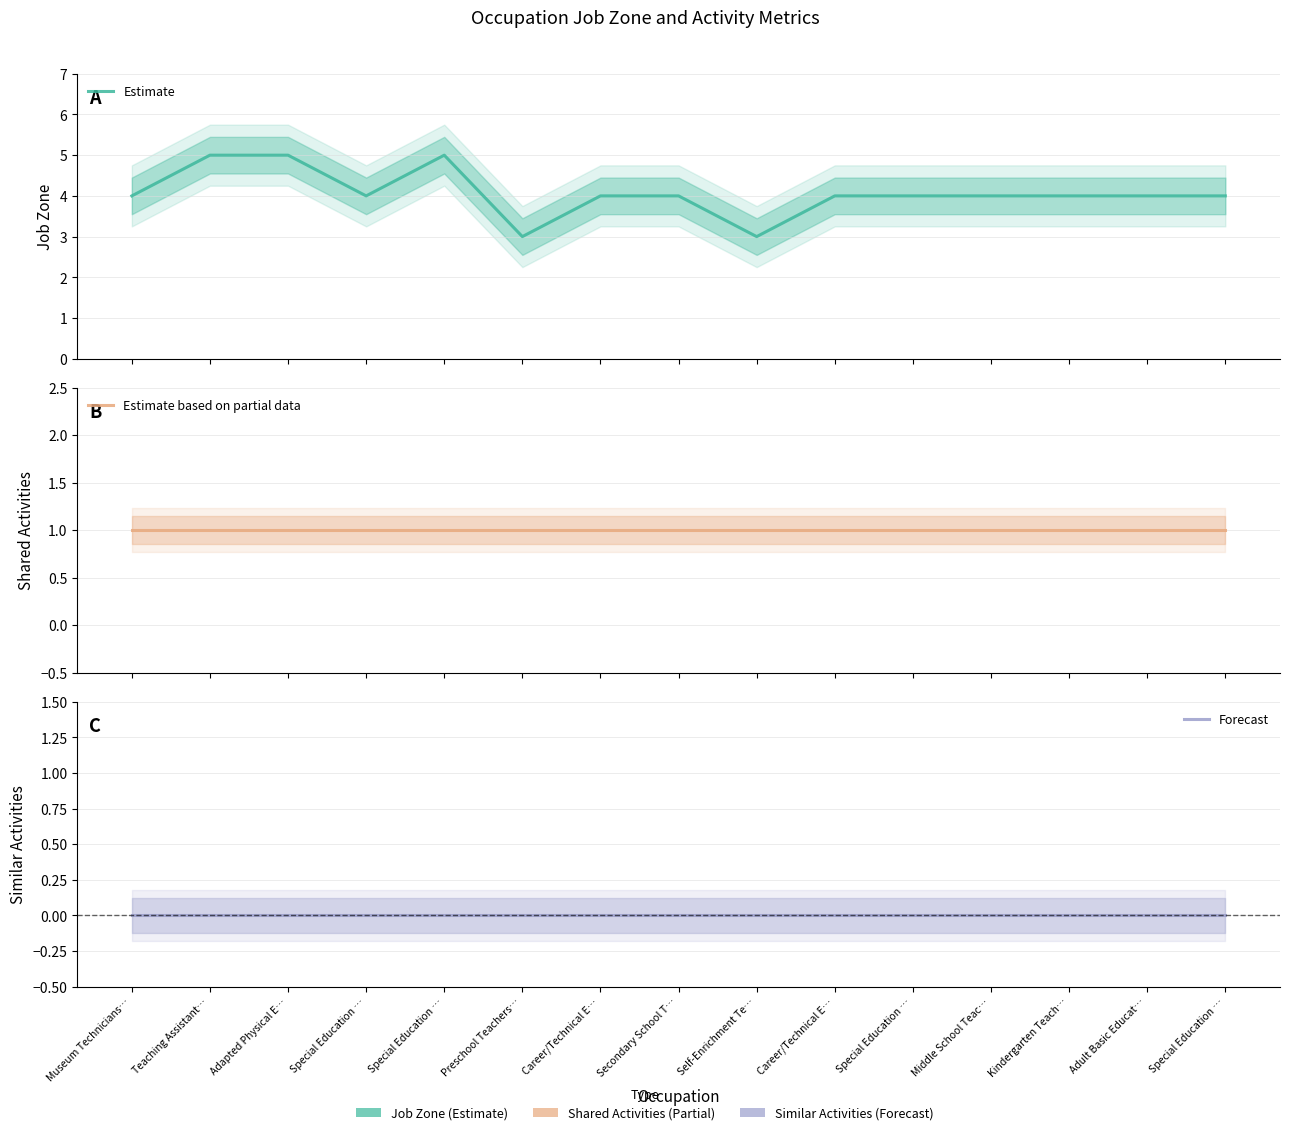

Where is the first local maximum for Estimate?

Special Education …